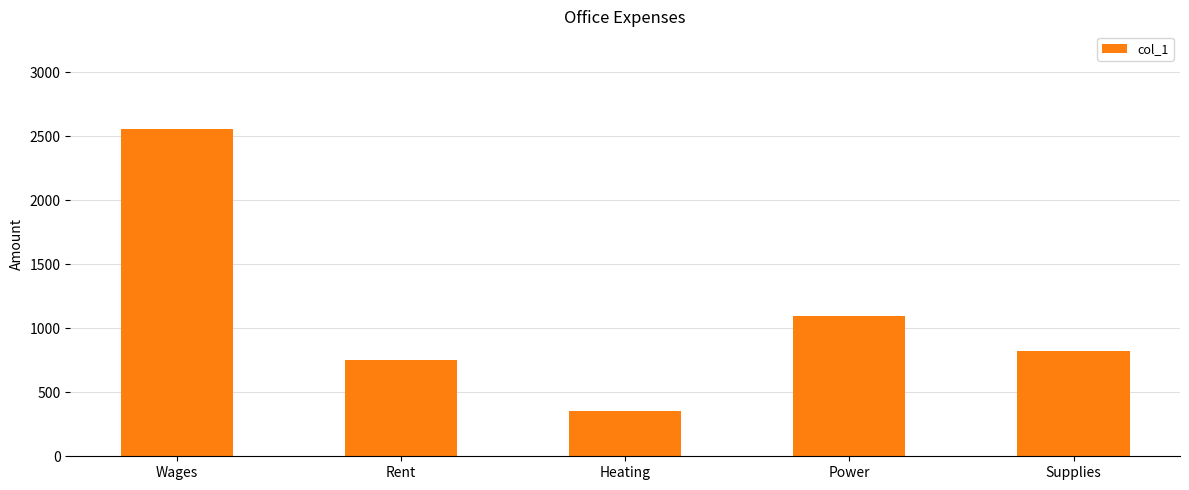

What is the difference between the maximum and minimum values?

2197